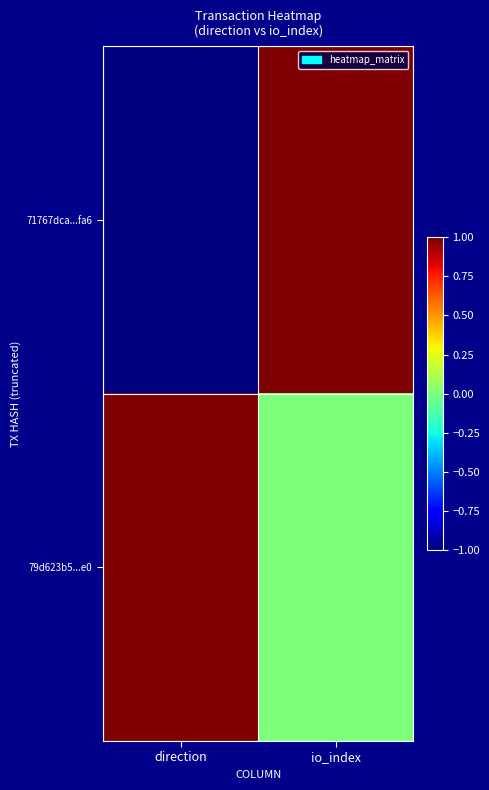

At direction, list the series in order from smallest to largest.

71767dca...fa6, 79d623b5...e0